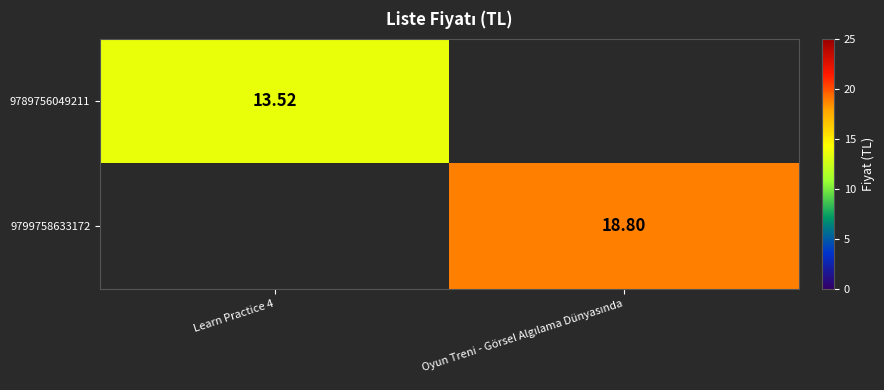

At how many categories does at least one series exceed 14?

1